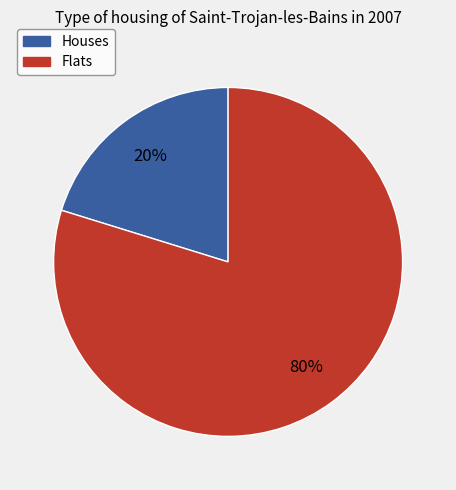

Count the number of slices in the pie.

2